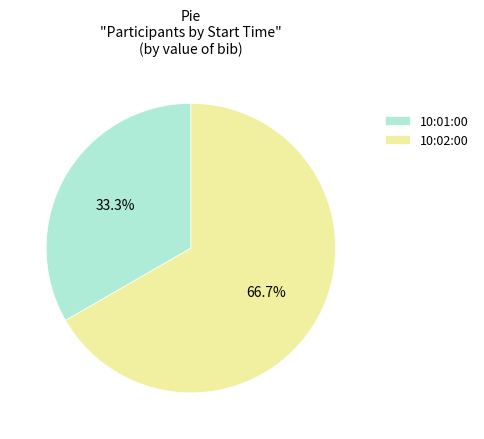

Is there a majority slice in this chart?

Yes